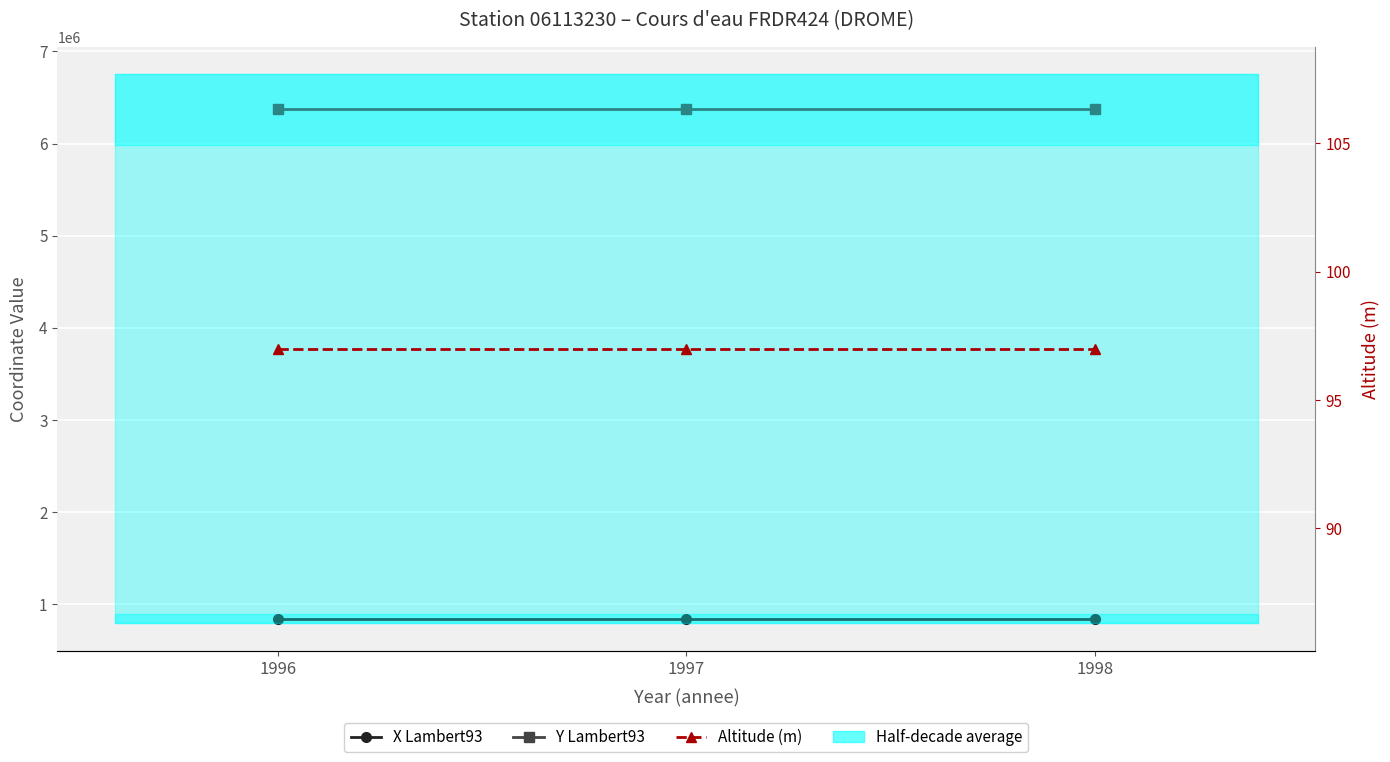

What is the sum of the Altitude (m) values at 1997 and 1996?

194